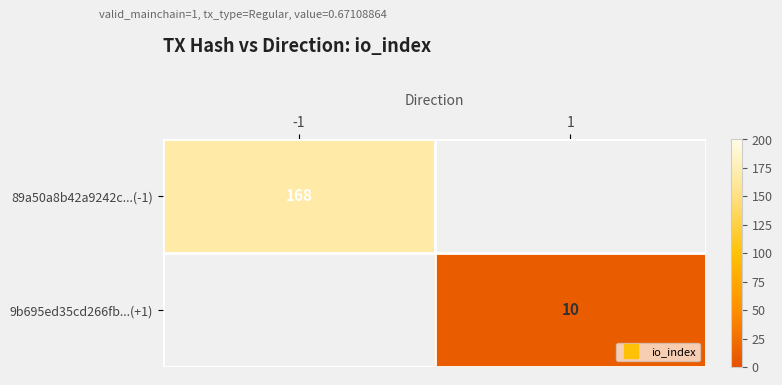

Rank the categories by 89a50a8b42a9242c...(-1) value from highest to lowest.

-1, 1